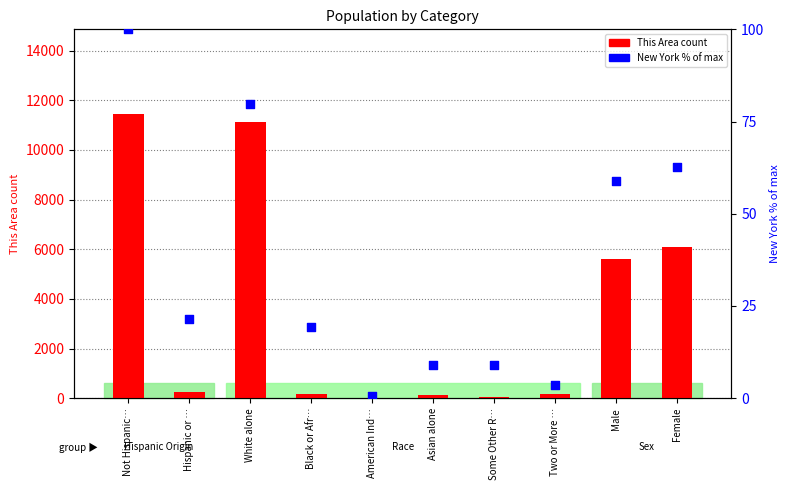

What is the total value across all series at Asian alone?

141.9